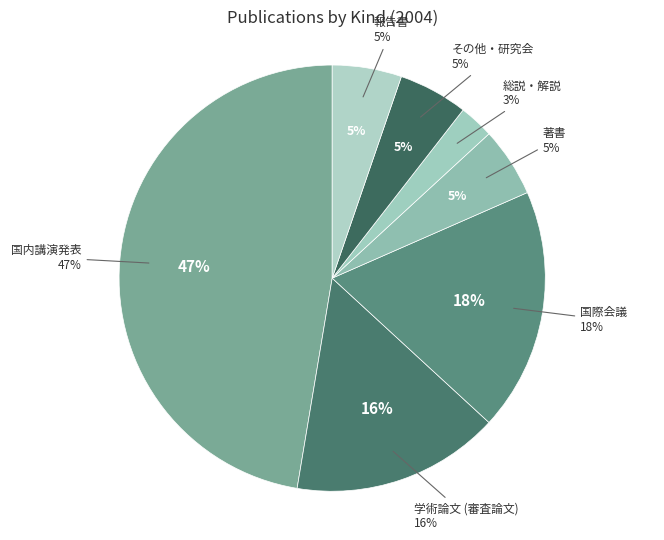

The 国内講演発表 slice represents 40% of the pie. True or false?

False